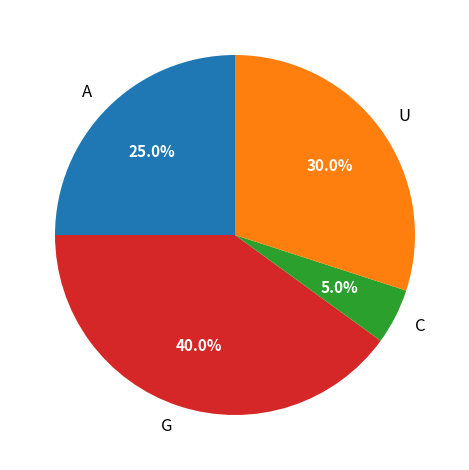

Between A and C, which is larger?

A